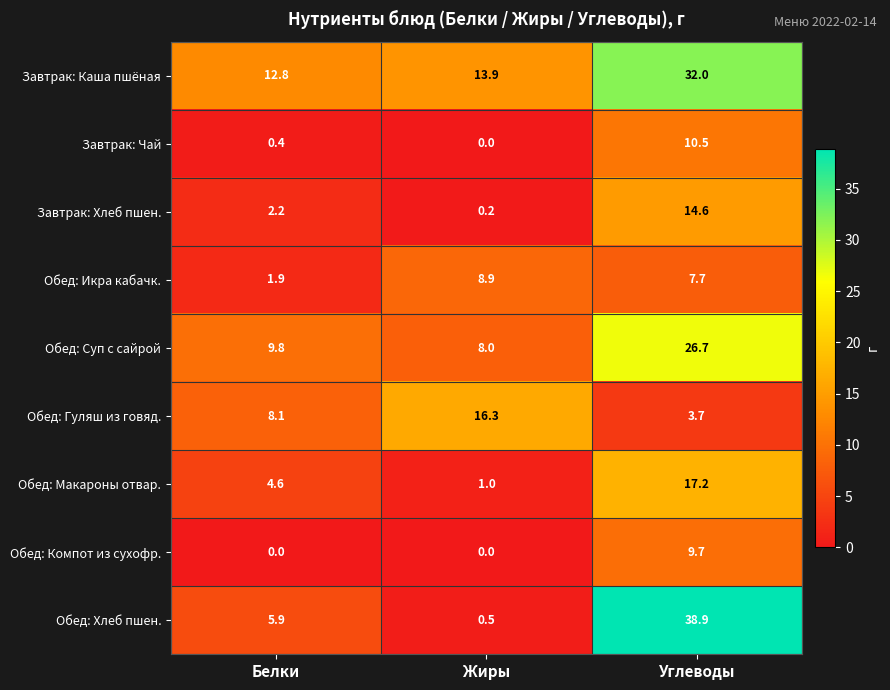

What is the spread (max minus min) of values at Углеводы?

35.2